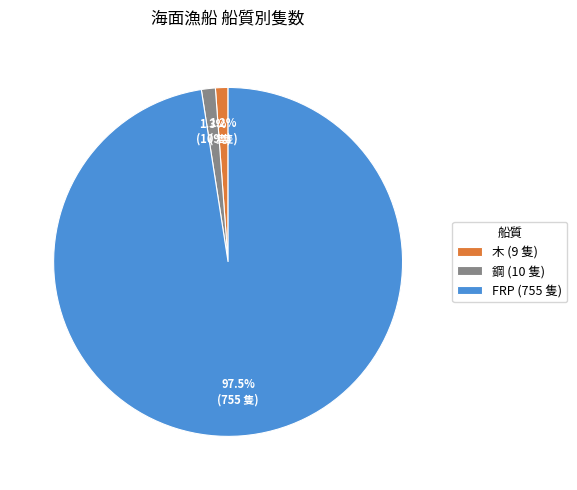

What percentage do 木 (9 隻) and 鋼 (10 隻) together represent?

2.5%